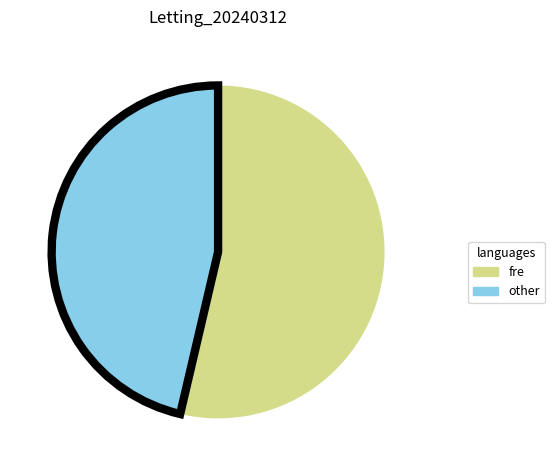

Is there any slice that represents more than half of the pie?

Yes